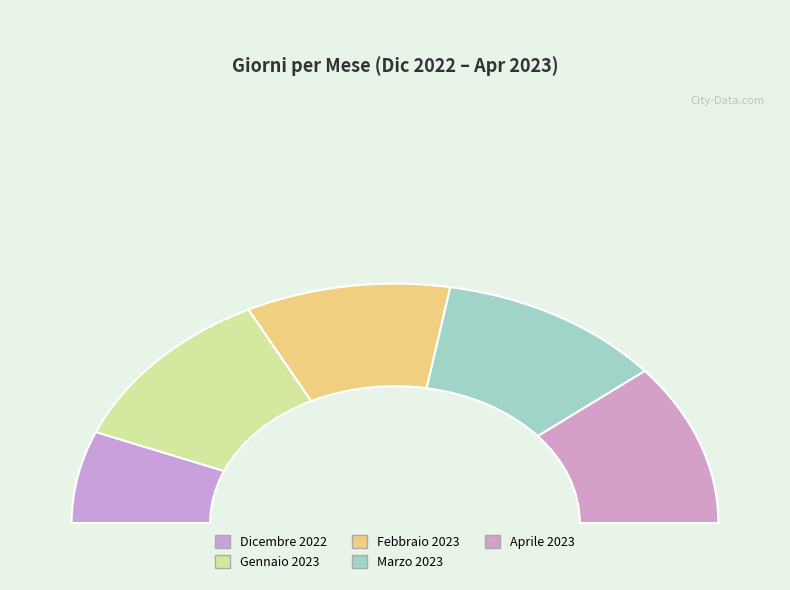

True or false: Gennaio 2023 accounts for 23% of the total.

True